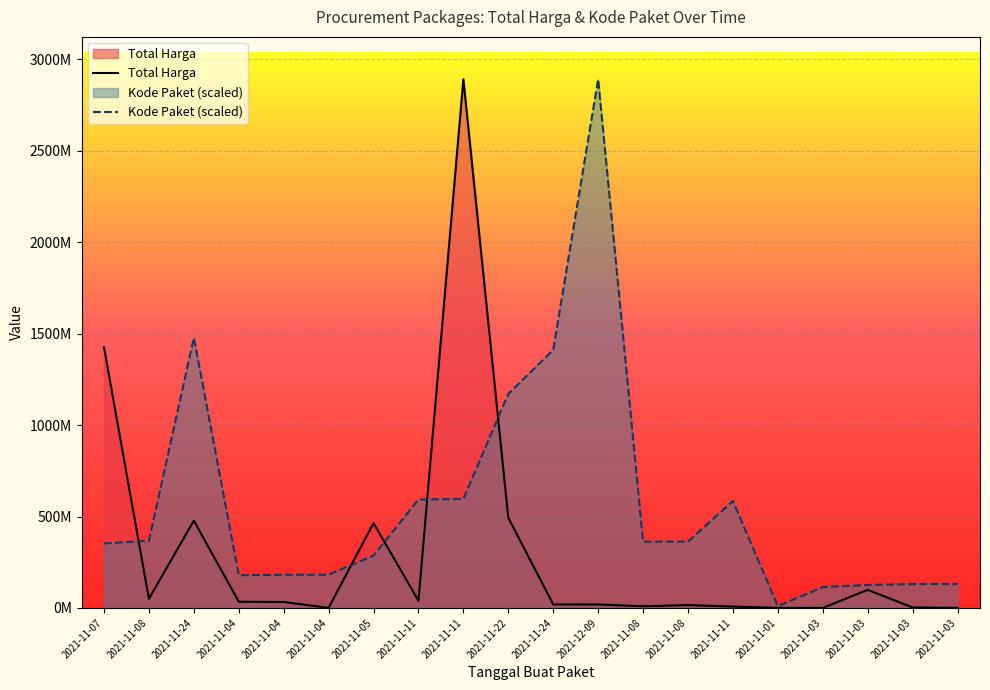

Is it true that Total Harga equals 35113.1 at 2021-11-03?

False